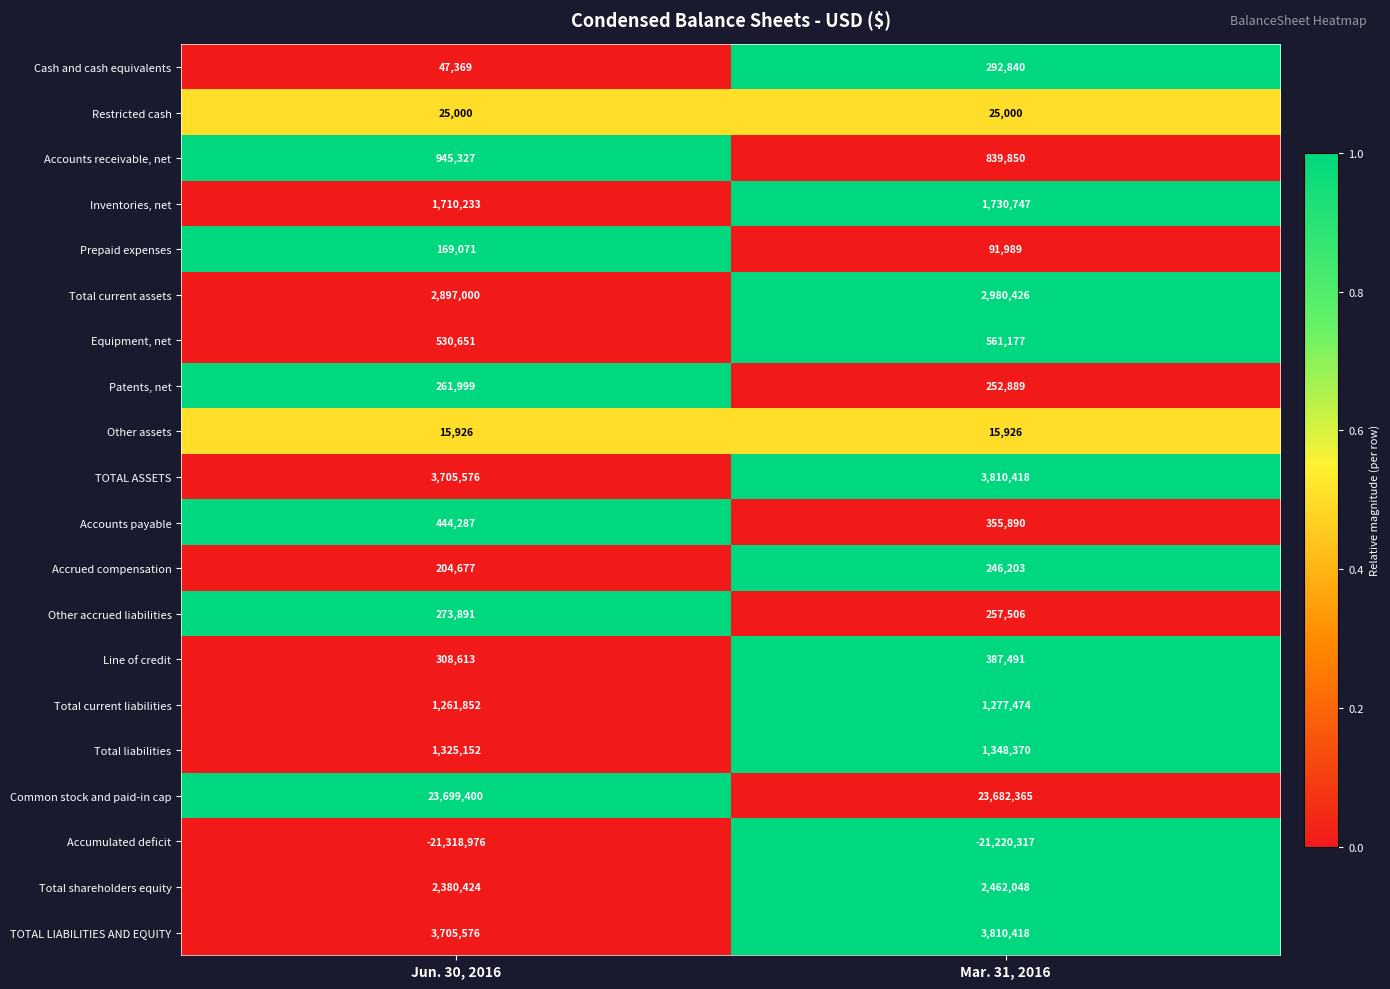

What value does the Prepaid expenses series have at Mar. 31, 2016?

91989